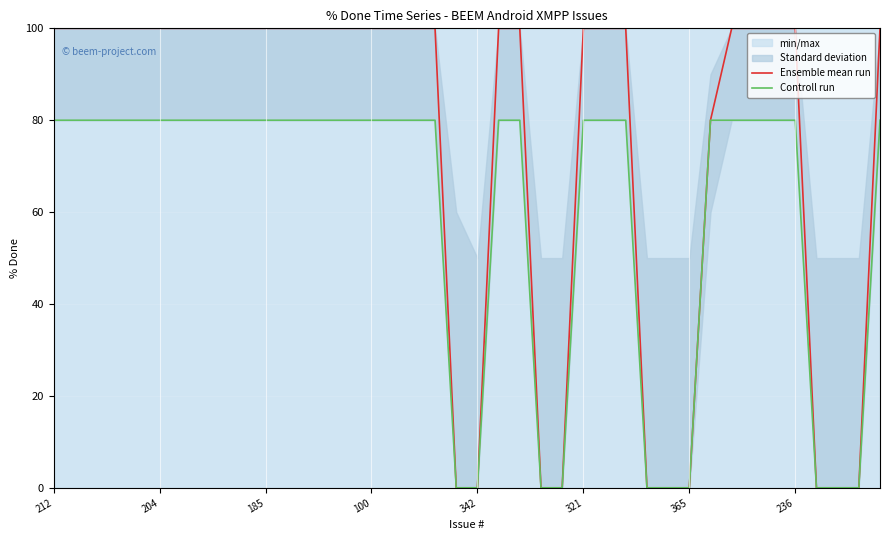

Rank the series by their average value, from highest to lowest.

Ensemble mean run, Controll run